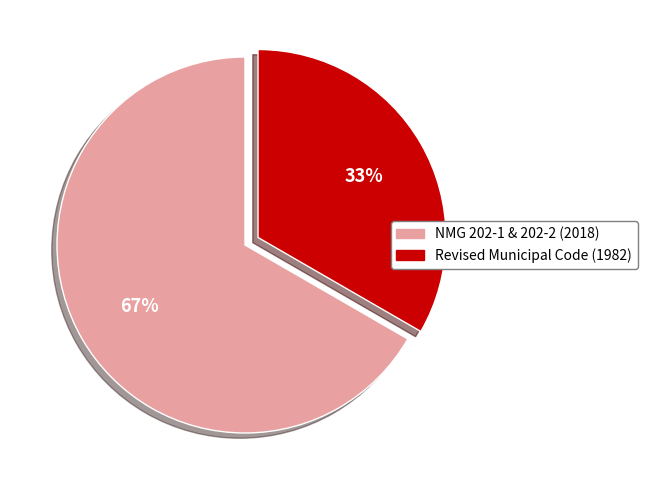

Is there a majority slice in this chart?

Yes